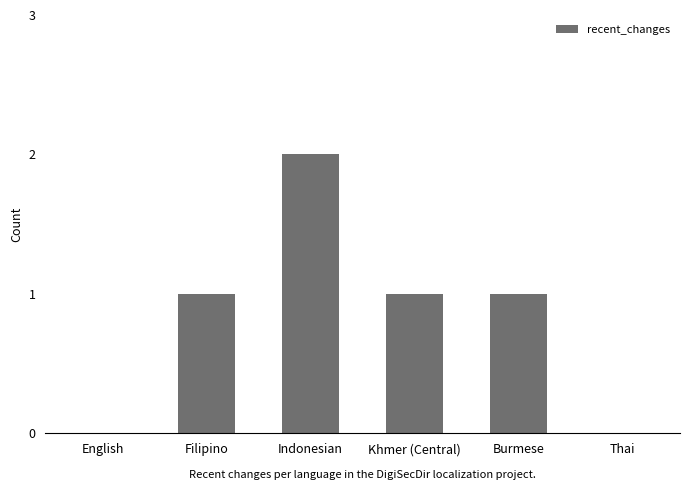

What is the change in value from Burmese to Thai?

-1